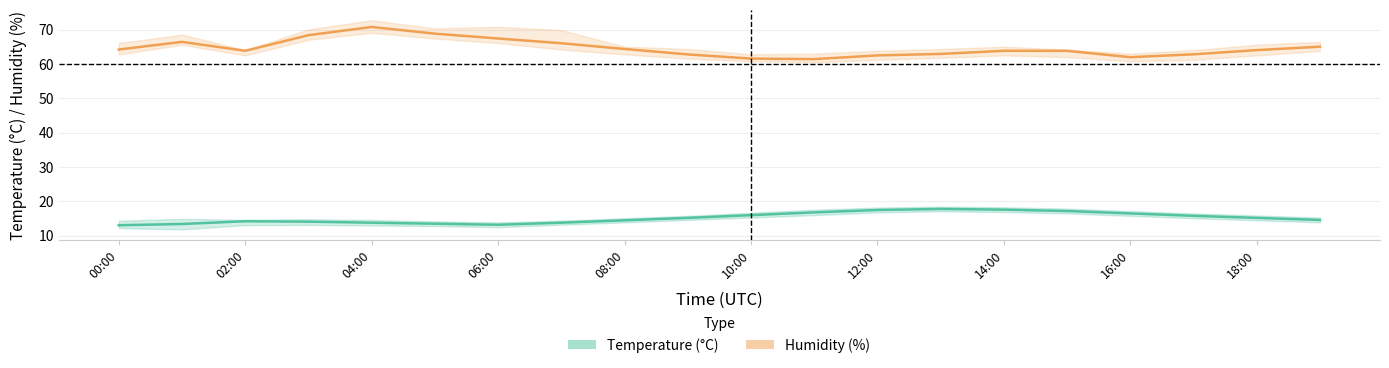

Is it true that Temperature (°C) equals 6.3 at 02:00?

False